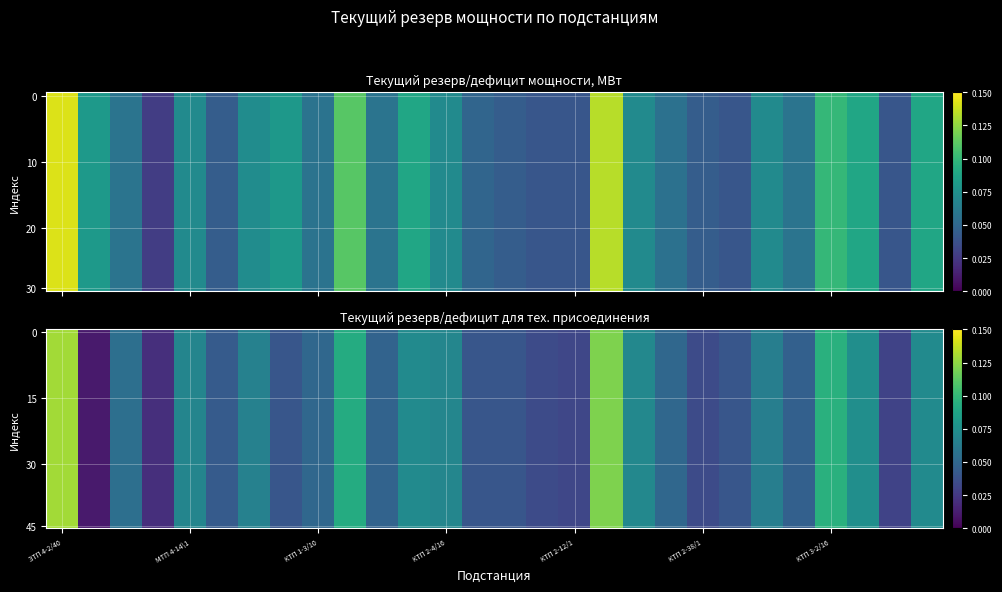

True or false: the data shows 0.1 at ЗТП 4-2/40.

False